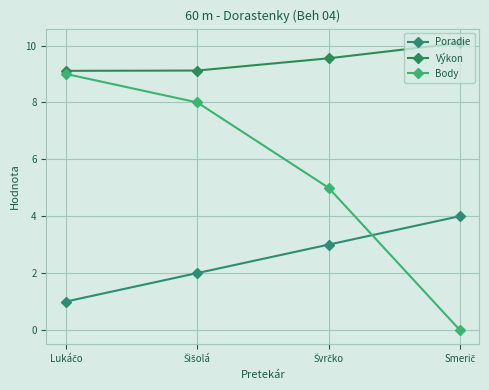

At Lukáčo, list the series in order from largest to smallest.

Výkon, Body, Poradie